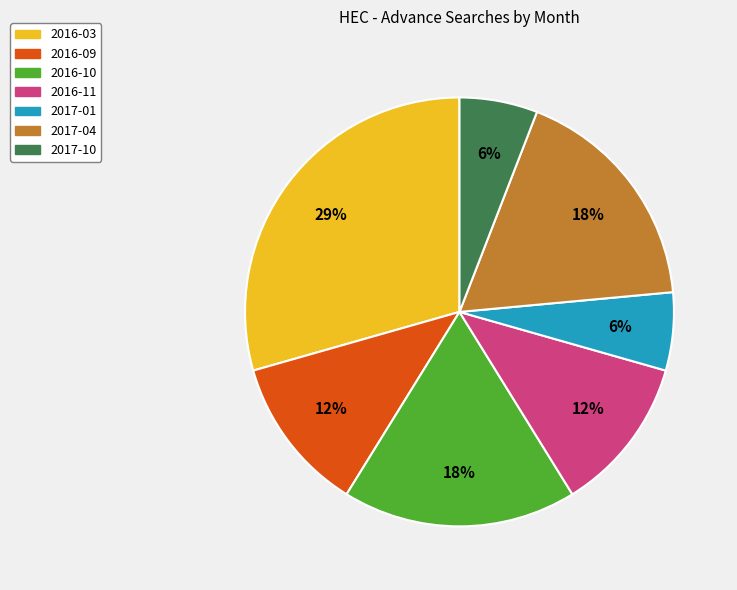

To the nearest percent, what is the average slice percentage?

14%